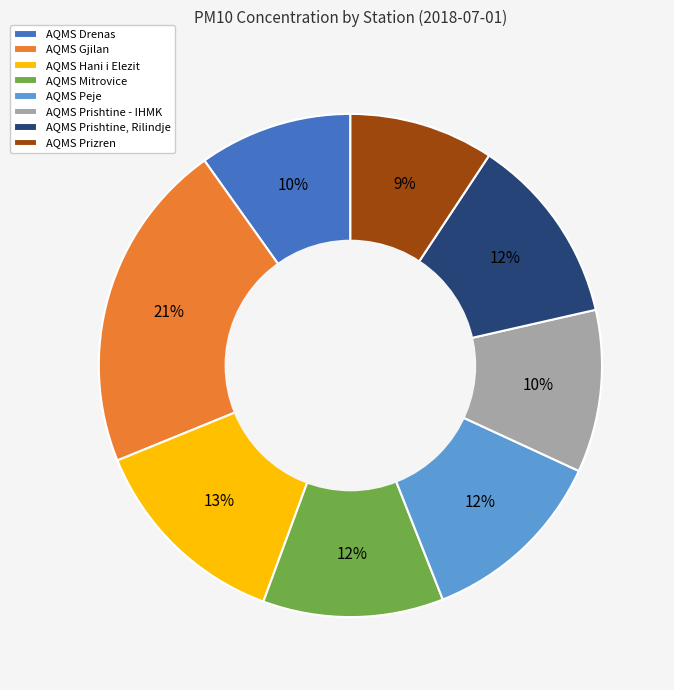

To the nearest percent, what is the combined percentage of AQMS Mitrovice and AQMS Prizren?

21%